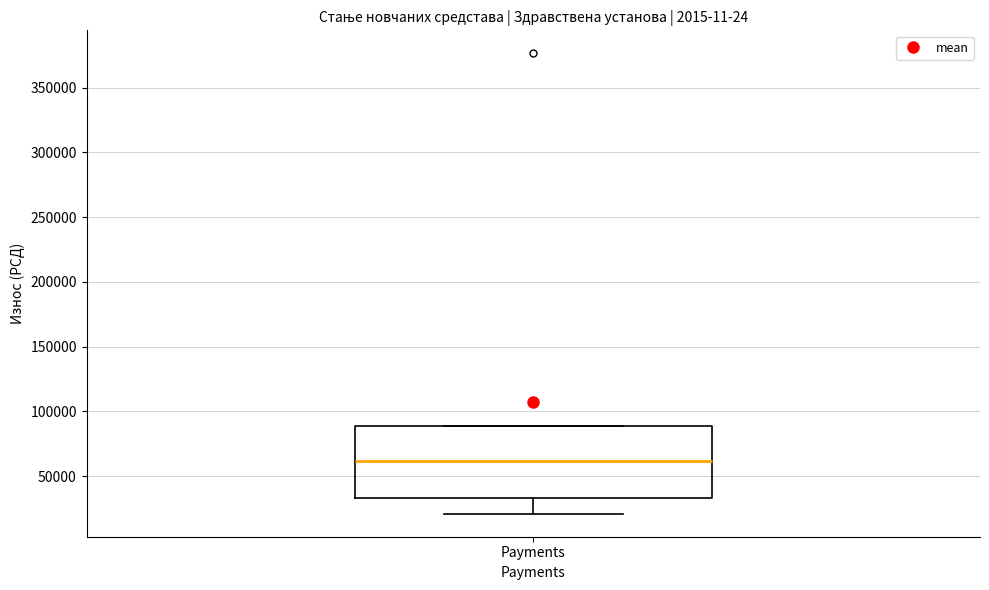

Where is the upper edge of the box for Payments on the y-axis? The values are not printed on the chart, so give them approximately, as read against the axis.

90000